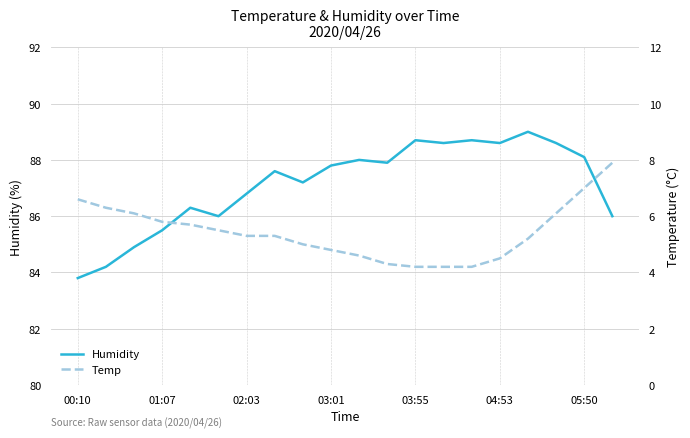

What are all the series names shown in the legend?

Humidity, Temp